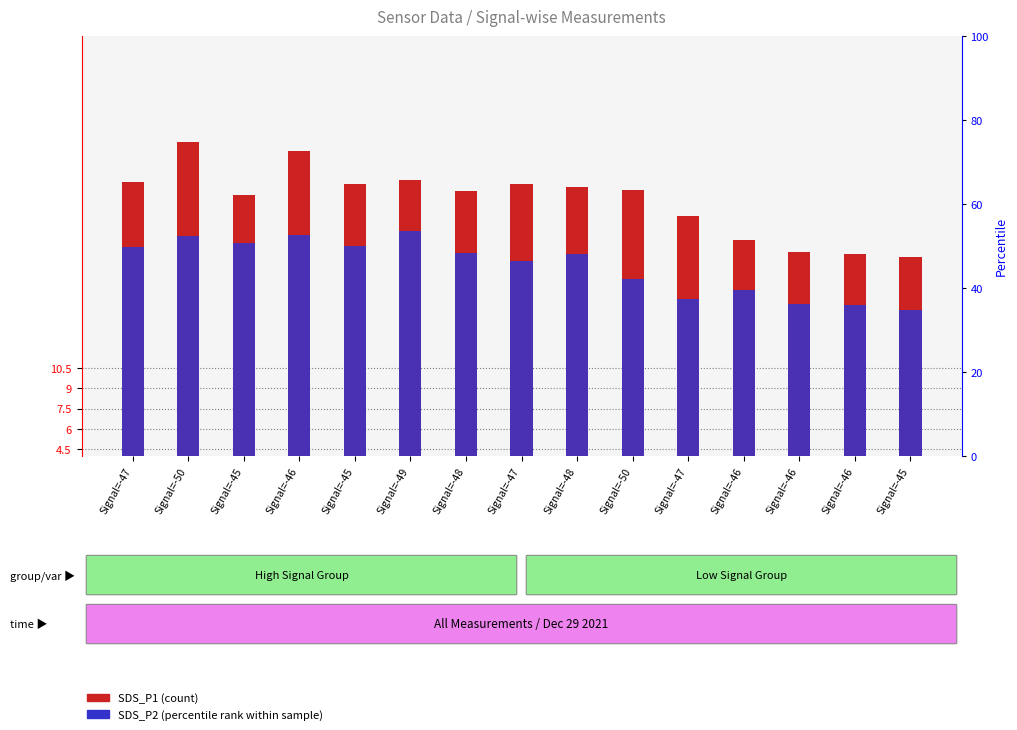

Does the chart contain any negative values?

No